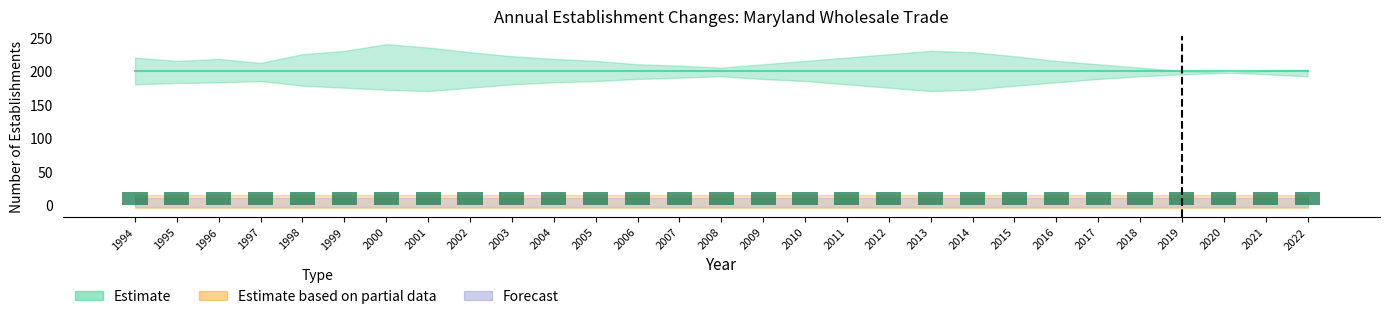

At which label is Opening establishments closest to 200?

1994